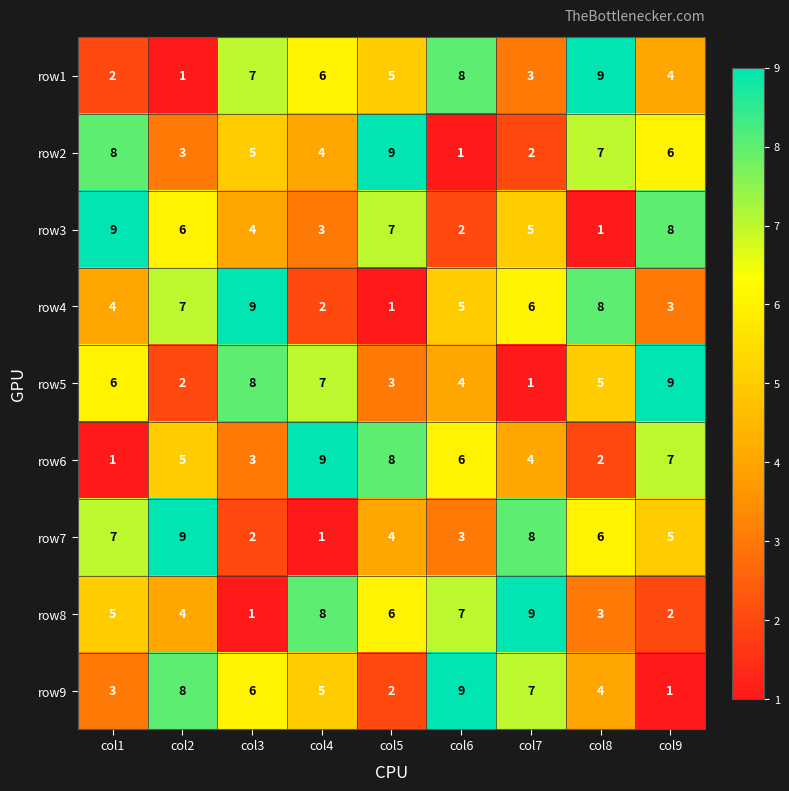

At which label is row3 closest to 5?

col7